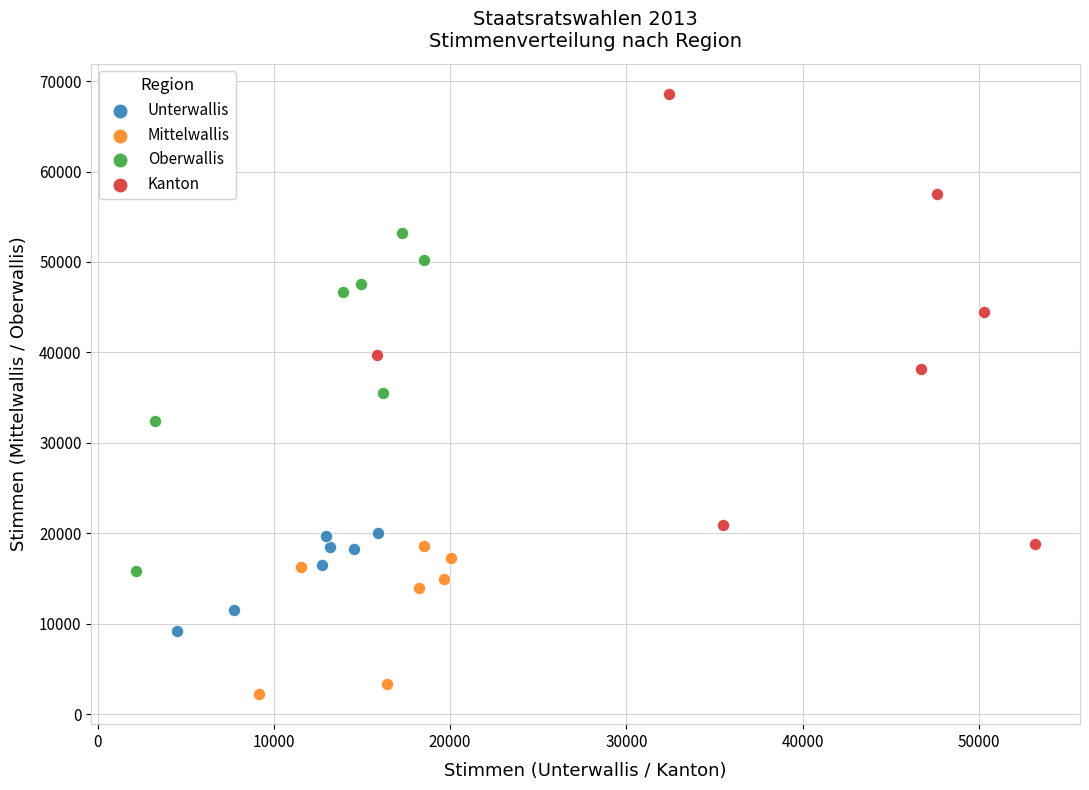

Which series reaches the minimum Y coordinate?

Mittelwallis